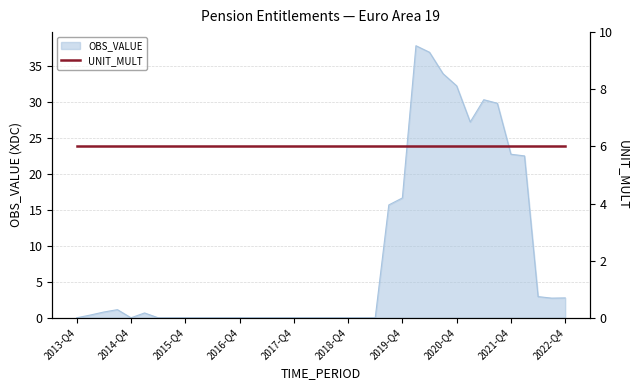

Reading right to left, transcribe all the data shown in this chart.

2.8	2.7	2.9	22.5	22.7	29.8	30.3	27.2	32.2	33.9	36.9	37.8	16.6	15.7	0.0	0.0	0.0	0.0	0.0	0.0	0.0	0.0	0.0	0.0	0.0	0.0	0.0	0.0	0.0	0.0	0.0	0.7	0.0	1.1	0.8	0.4	0.0